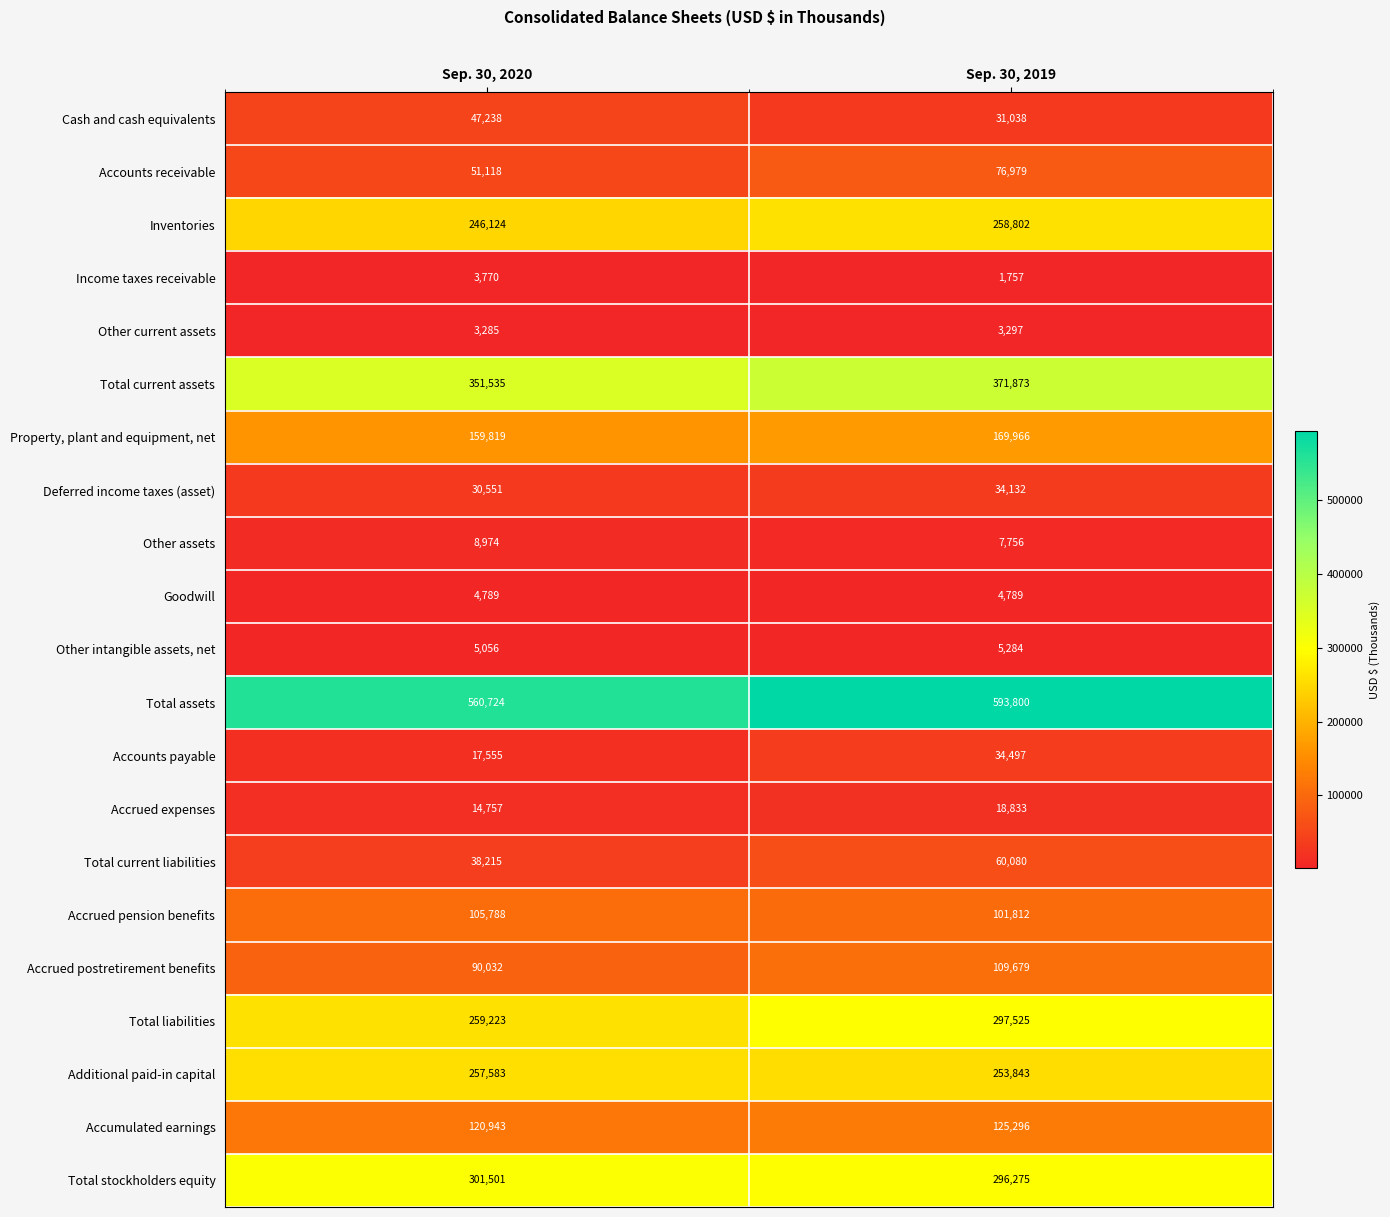

What value does the Property, plant and equipment, net series have at Sep. 30, 2019?

169966